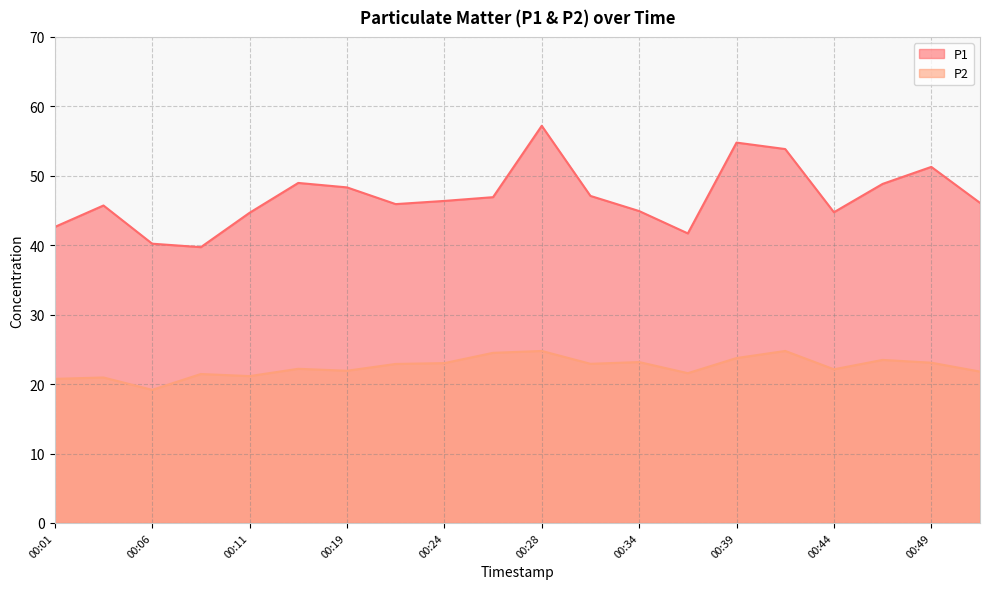

True or false: P2 and P1 intersect in this chart.

False